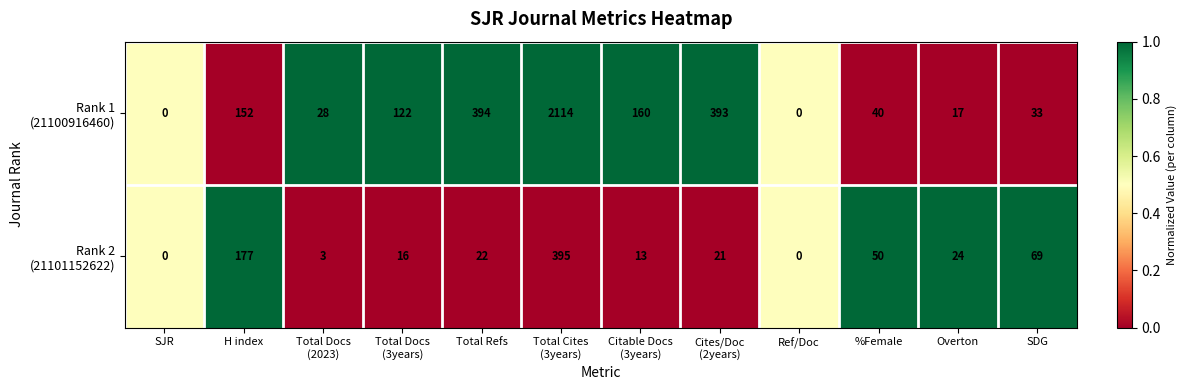

What is the greatest value displayed?

2114